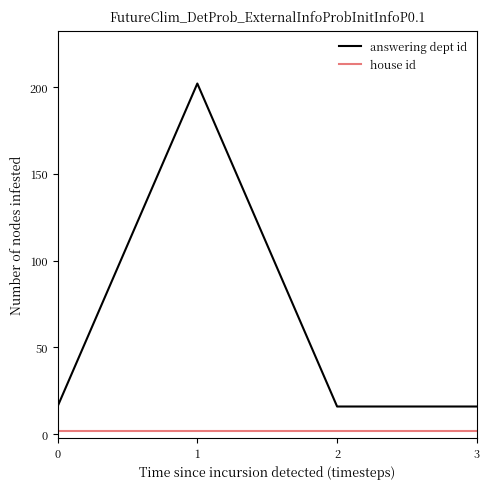

Which series has the largest range (max minus min)?

answering dept id